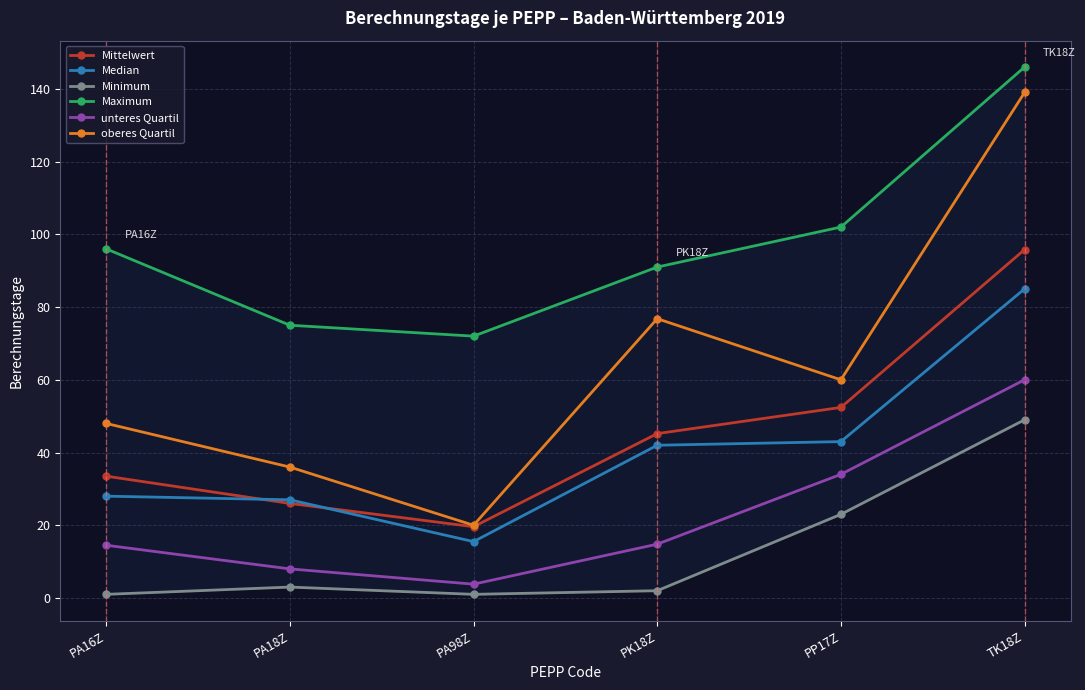

What is the maximum value shown in the chart?

146.0